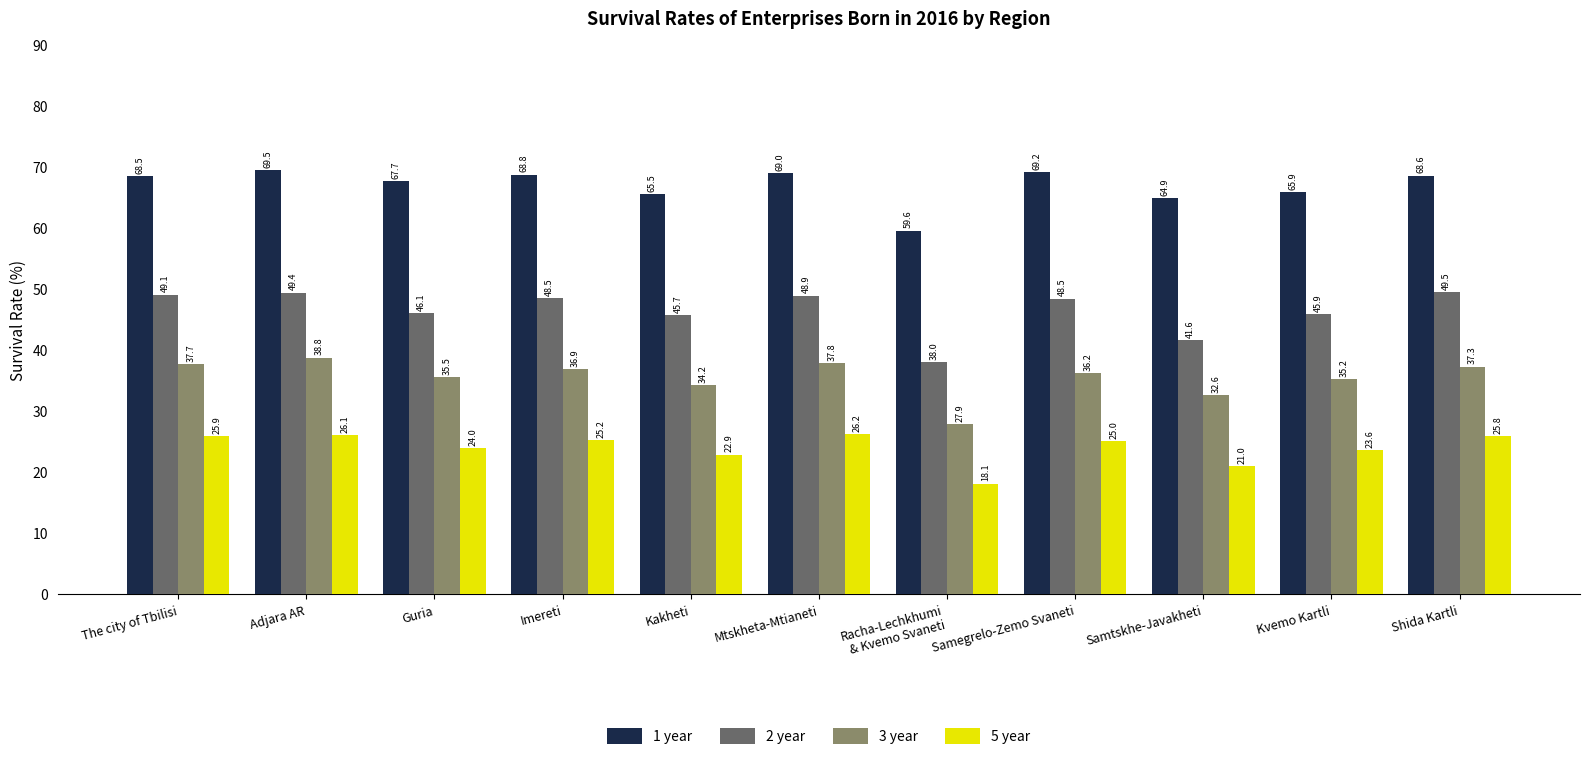

The 5 year series shows 18.1 at Racha-Lechkhumi
& Kvemo Svaneti. True or false?

True